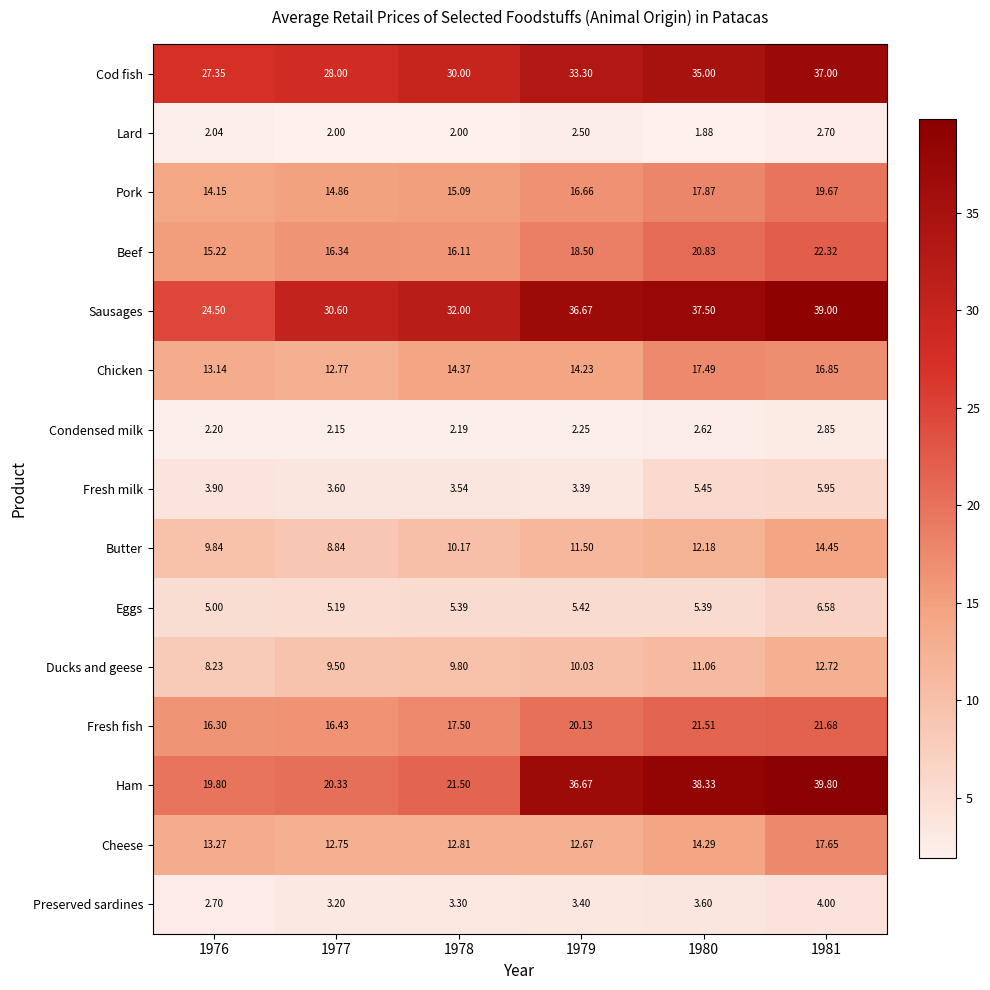

Which series has the largest range (max minus min)?

Ham